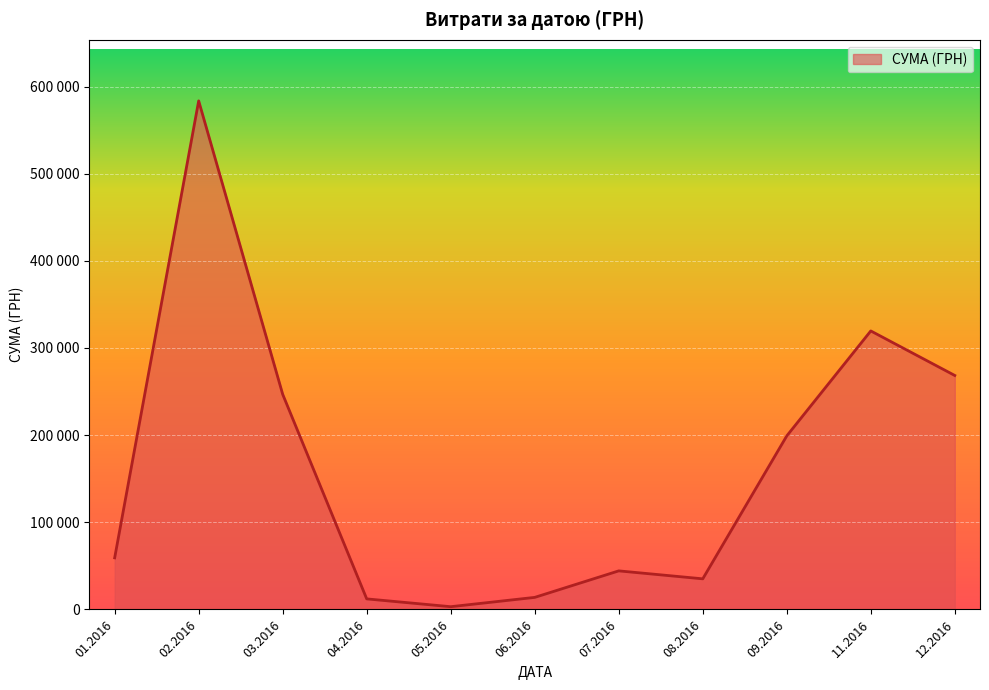

Is this an area chart (filled region under the line)?

Yes